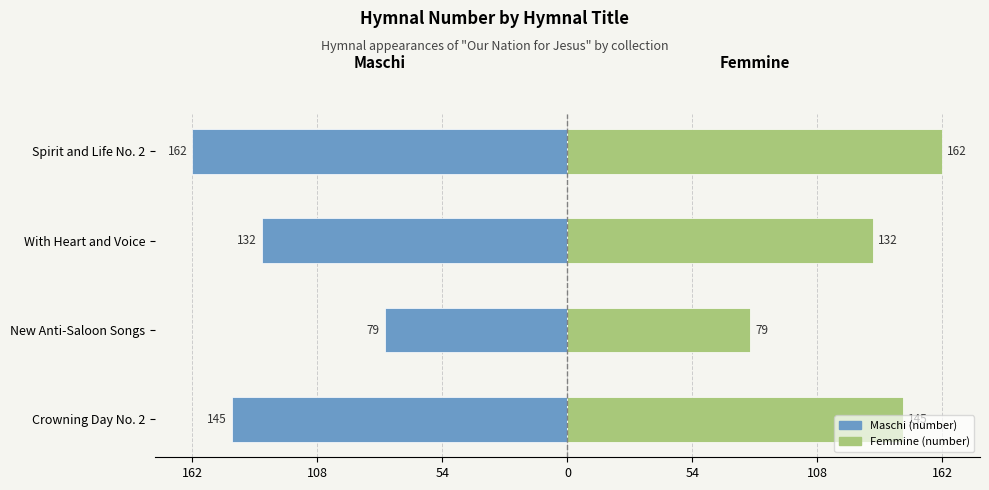

Is it true that Right (Femmine style) equals 215 at Spirit and Life No. 2?

False